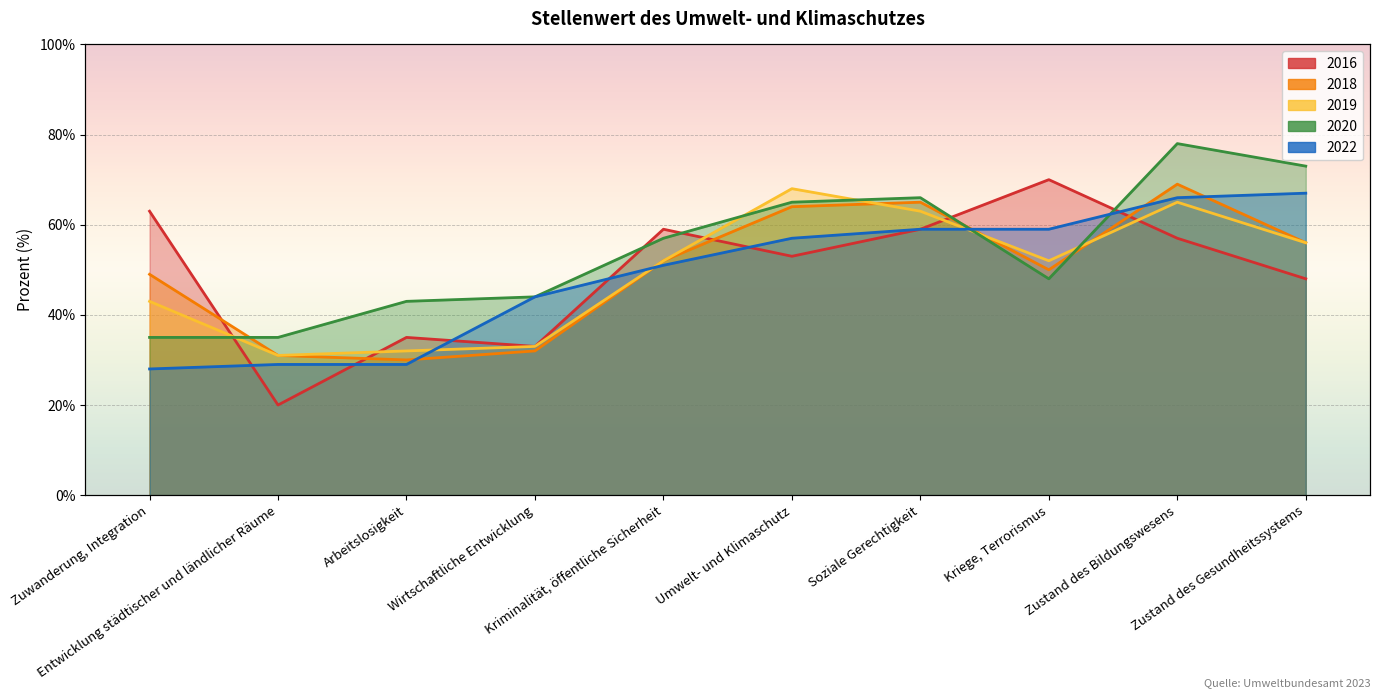

Reading left to right, list all the values displayed in this chart.

2016: Zuwanderung, Integration=63	Entwicklung städtischer und ländlicher Räume=20	Arbeitslosigkeit=35	Wirtschaftliche Entwicklung=33	Kriminalität, öffentliche Sicherheit=59	Umwelt- und Klimaschutz=53	Soziale Gerechtigkeit=59	Kriege, Terrorismus=70	Zustand des Bildungswesens=57	Zustand des Gesundheitssystems=48
2018: Zuwanderung, Integration=49	Entwicklung städtischer und ländlicher Räume=31	Arbeitslosigkeit=30	Wirtschaftliche Entwicklung=32	Kriminalität, öffentliche Sicherheit=52	Umwelt- und Klimaschutz=64	Soziale Gerechtigkeit=65	Kriege, Terrorismus=50	Zustand des Bildungswesens=69	Zustand des Gesundheitssystems=56
2019: Zuwanderung, Integration=43	Entwicklung städtischer und ländlicher Räume=31	Arbeitslosigkeit=32	Wirtschaftliche Entwicklung=33	Kriminalität, öffentliche Sicherheit=52	Umwelt- und Klimaschutz=68	Soziale Gerechtigkeit=63	Kriege, Terrorismus=52	Zustand des Bildungswesens=65	Zustand des Gesundheitssystems=56
2020: Zuwanderung, Integration=35	Entwicklung städtischer und ländlicher Räume=35	Arbeitslosigkeit=43	Wirtschaftliche Entwicklung=44	Kriminalität, öffentliche Sicherheit=57	Umwelt- und Klimaschutz=65	Soziale Gerechtigkeit=66	Kriege, Terrorismus=48	Zustand des Bildungswesens=78	Zustand des Gesundheitssystems=73
2022: Zuwanderung, Integration=28	Entwicklung städtischer und ländlicher Räume=29	Arbeitslosigkeit=29	Wirtschaftliche Entwicklung=44	Kriminalität, öffentliche Sicherheit=51	Umwelt- und Klimaschutz=57	Soziale Gerechtigkeit=59	Kriege, Terrorismus=59	Zustand des Bildungswesens=66	Zustand des Gesundheitssystems=67